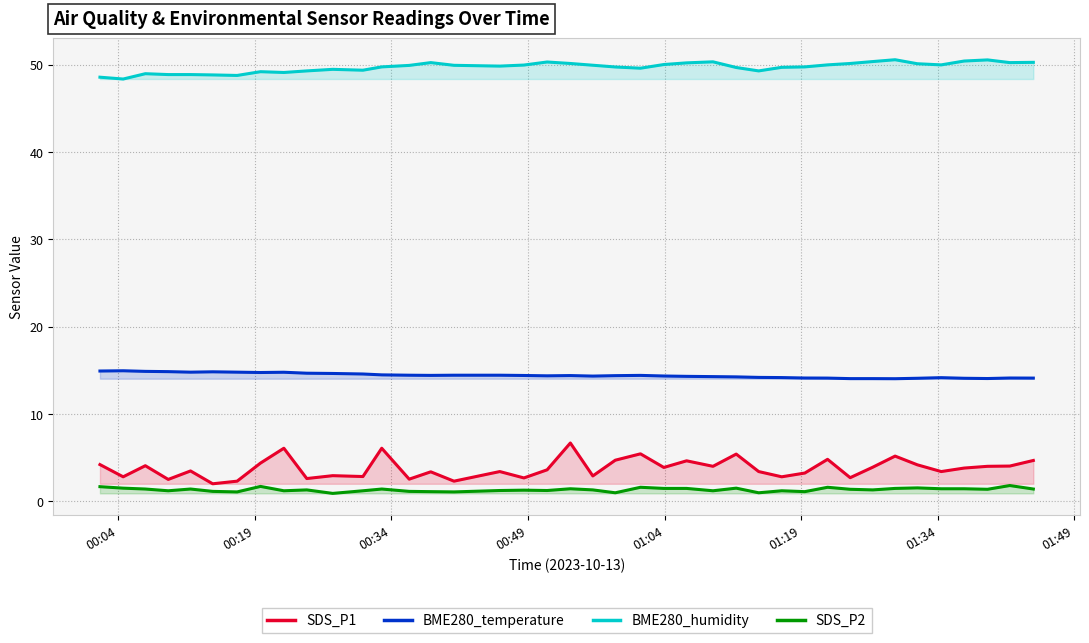

Which series has the widest spread of values?

SDS_P1